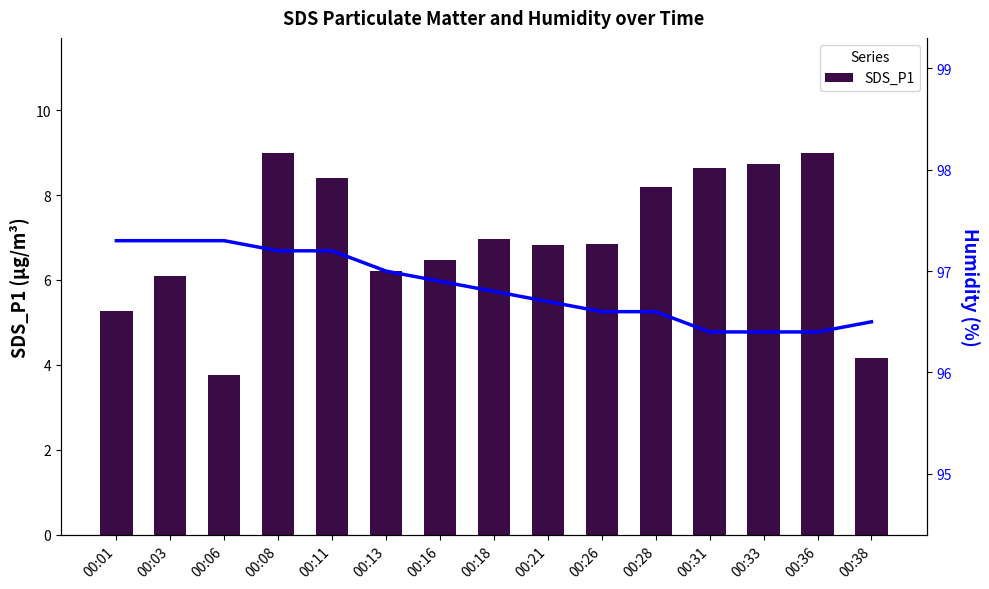

At which category does the chart reach its minimum across all series?

00:06